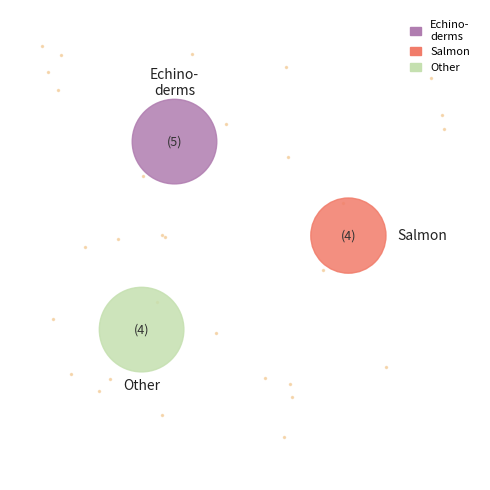

Count the number of slices in the pie.

3